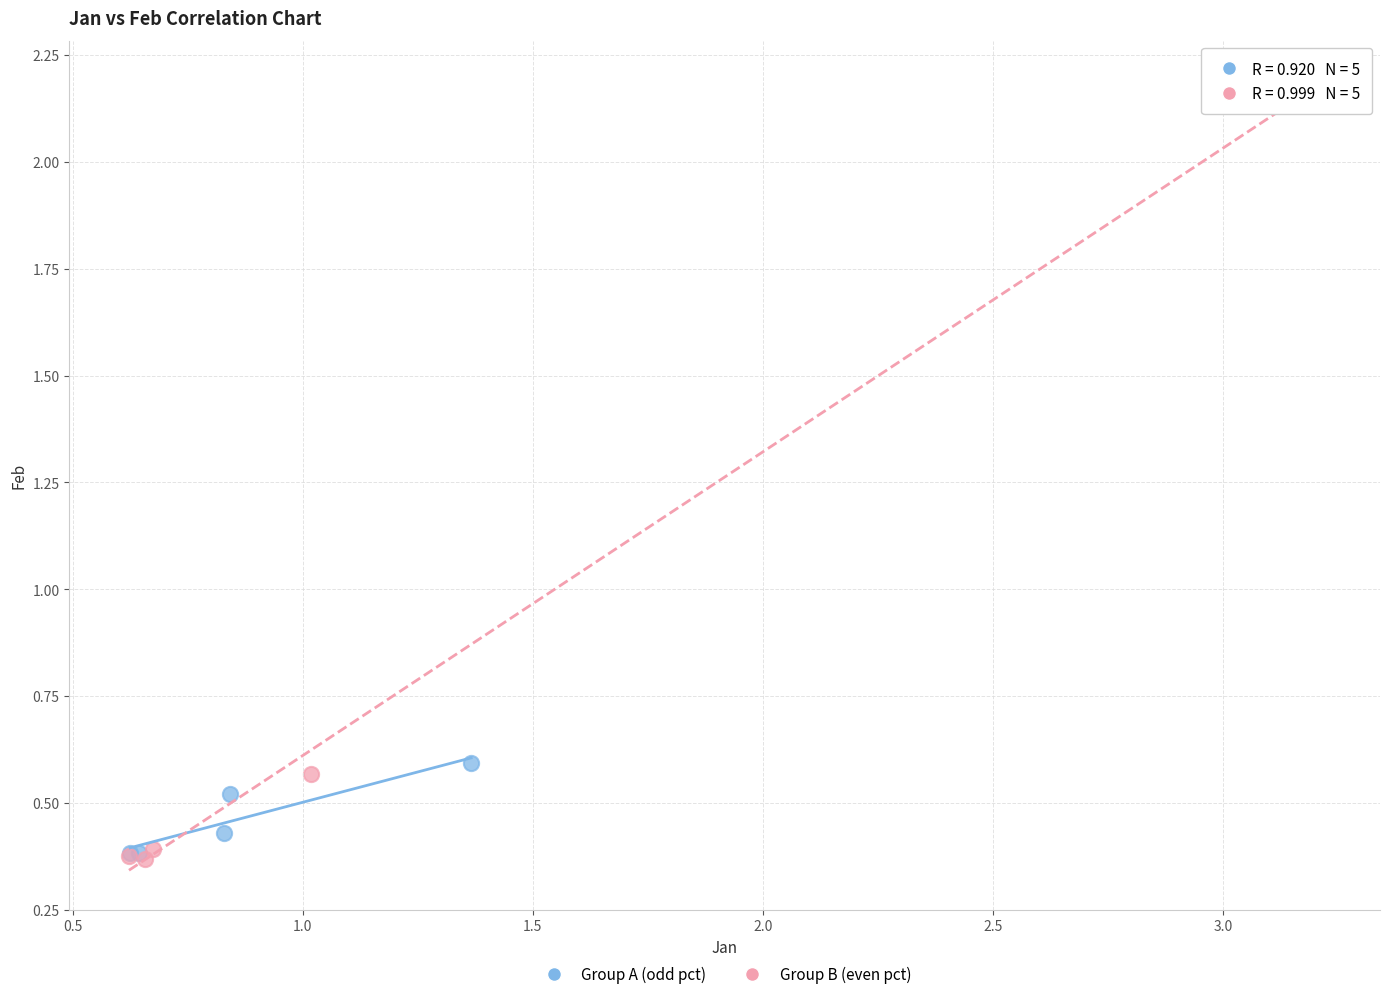

Which series has the widest spread of Y values?

Group B (even pct)